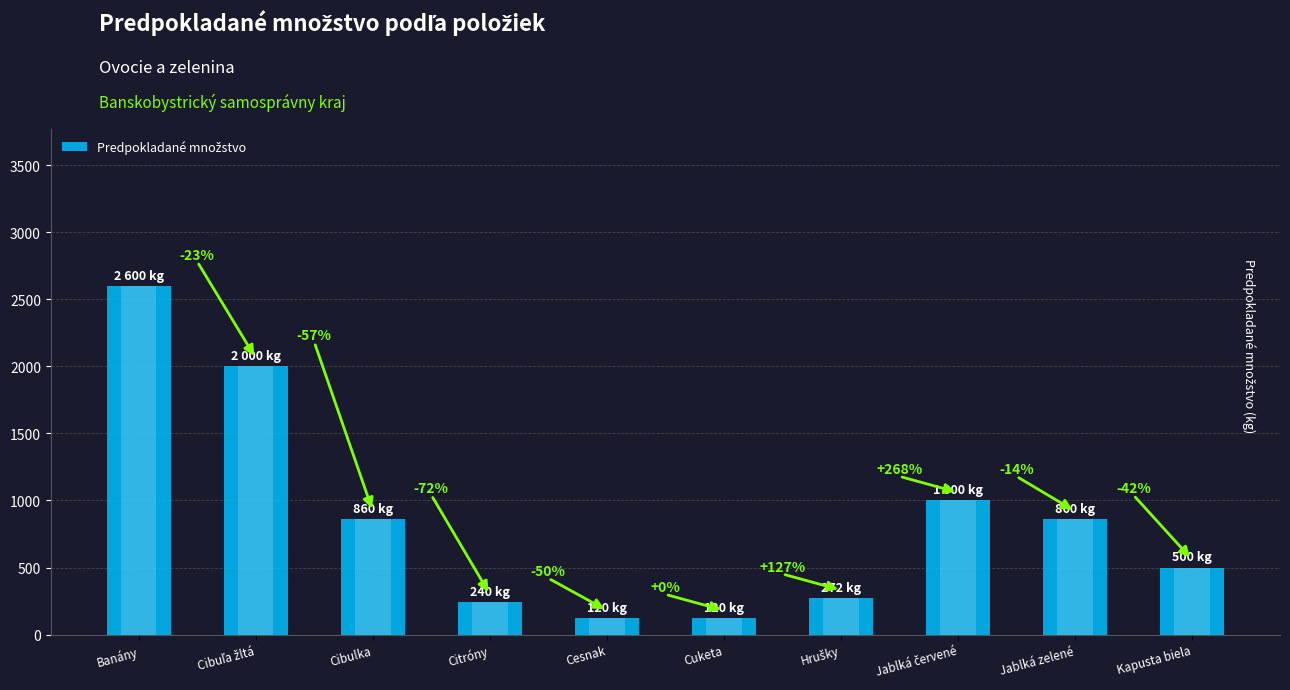

How many distinct data groups are displayed?

1